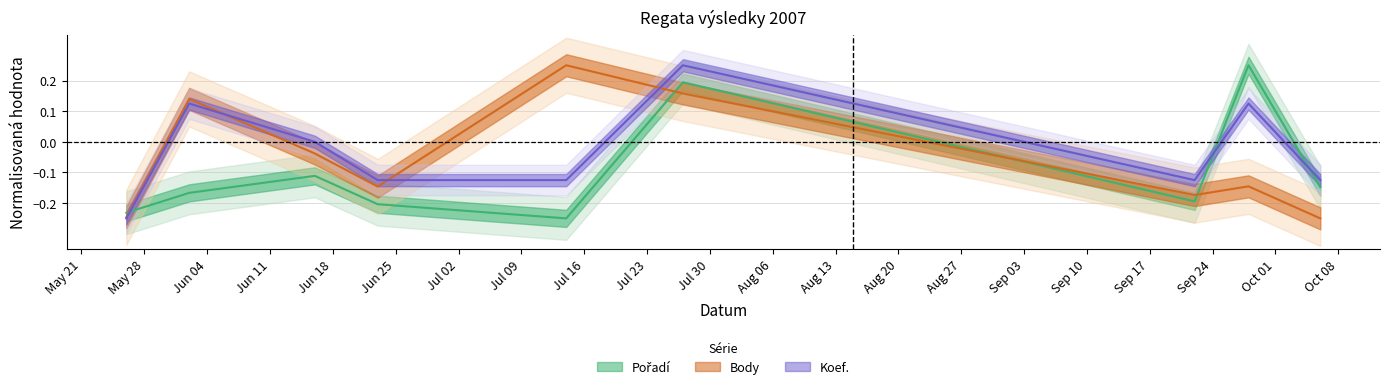

How many intersections are there between Koef. and Body?

3